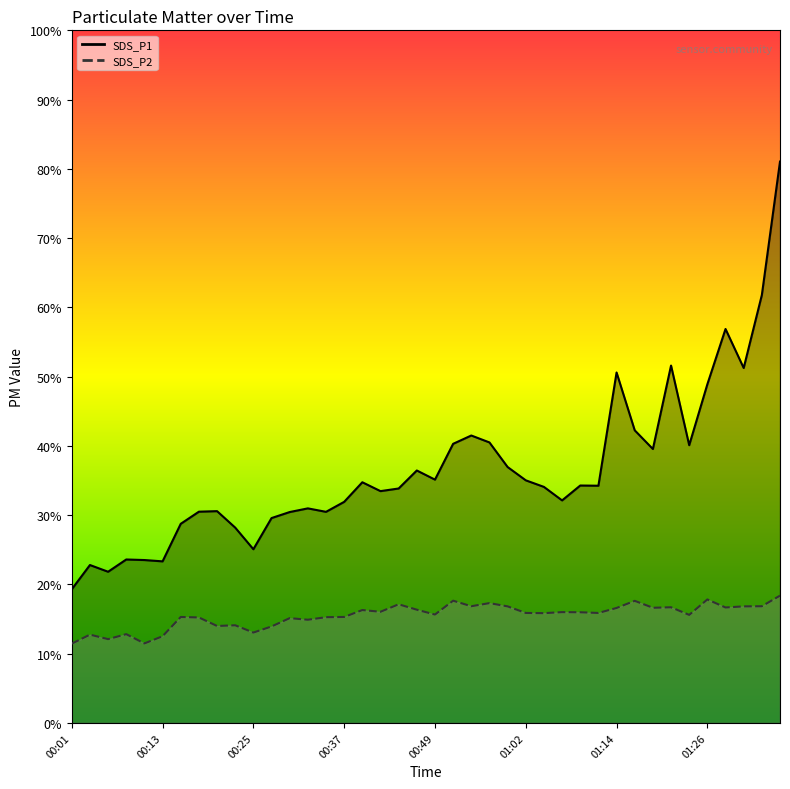

What position from the left is 00:32?

14